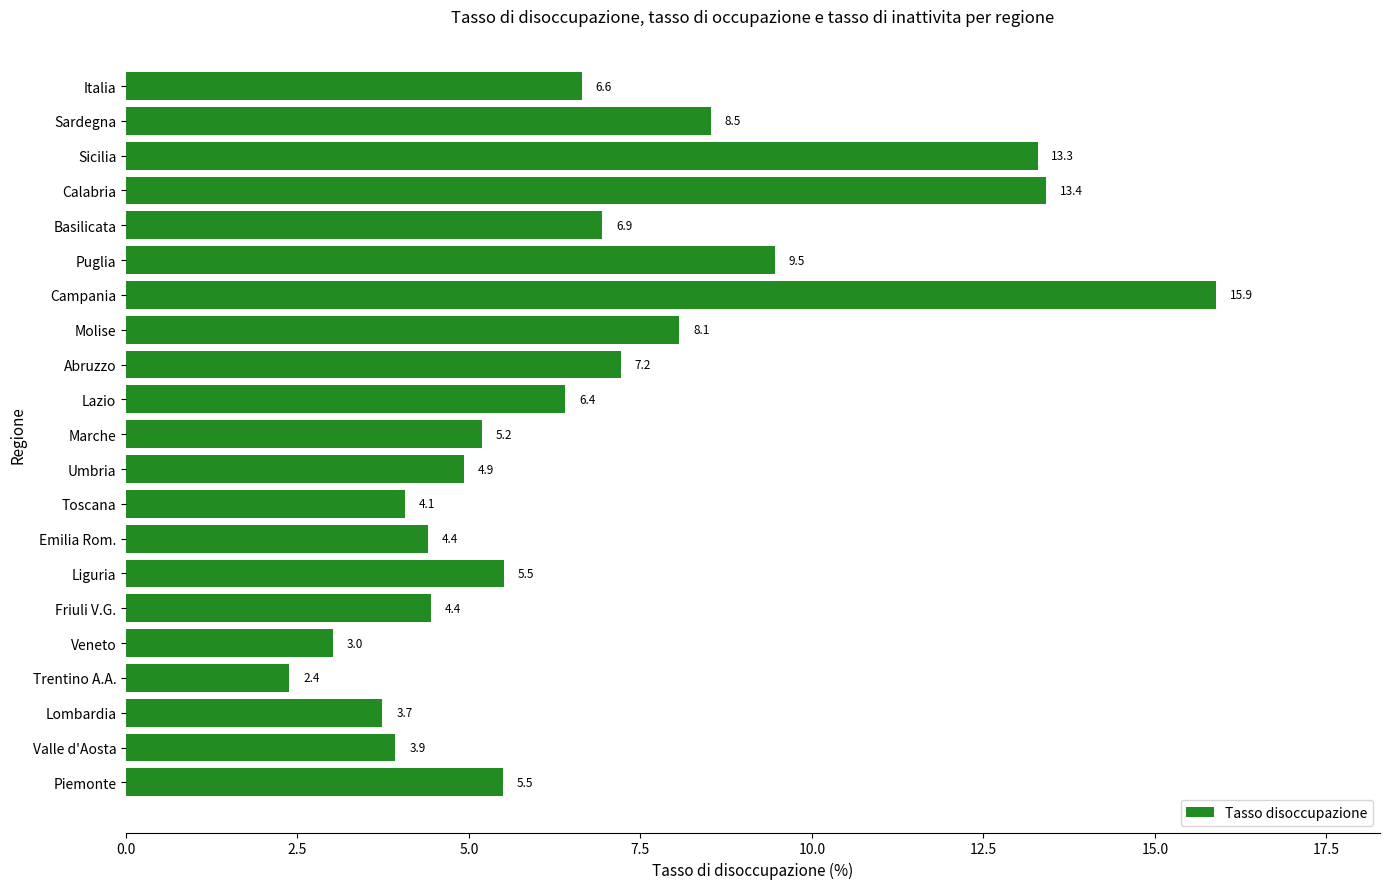

Which category has the lowest value across all series?

Trentino A.A.